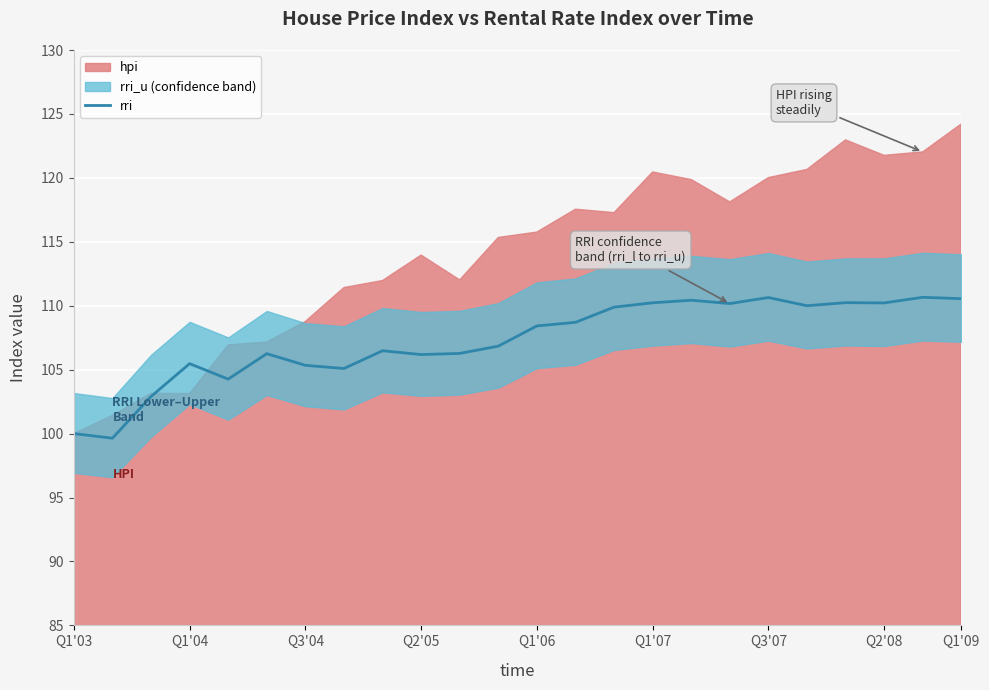

Reading left to right, what are all the values shown in this chart?

100.0	99.6	102.9	105.5	104.3	106.2	105.3	105.1	106.5	106.2	106.3	106.8	108.4	108.7	109.9	110.2	110.4	110.2	110.6	110.0	110.2	110.2	110.7	110.5